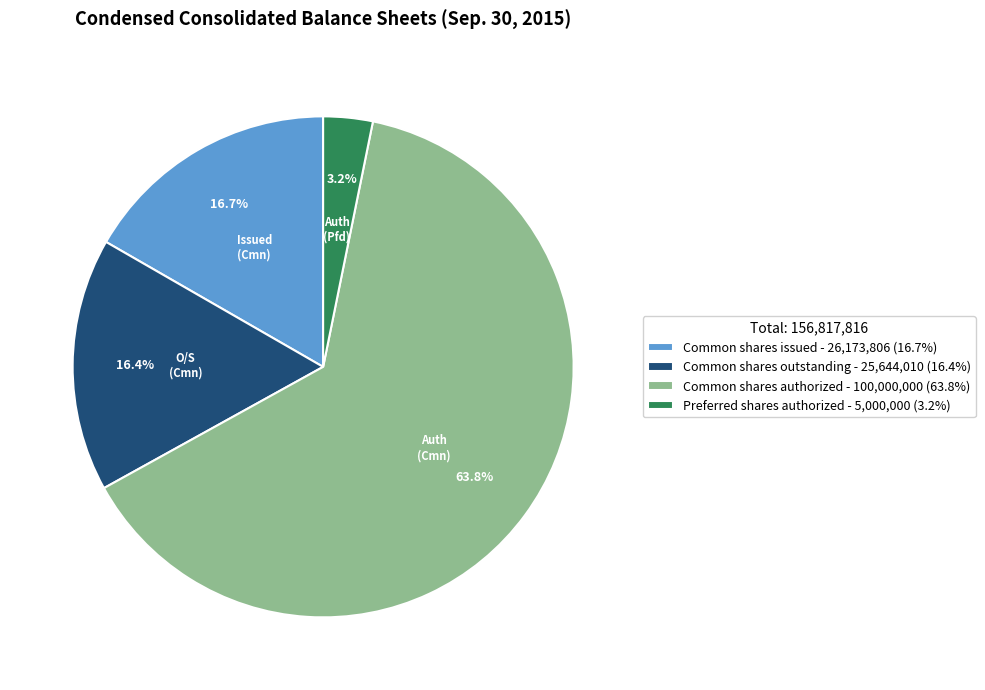

Count the number of slices in the pie.

4